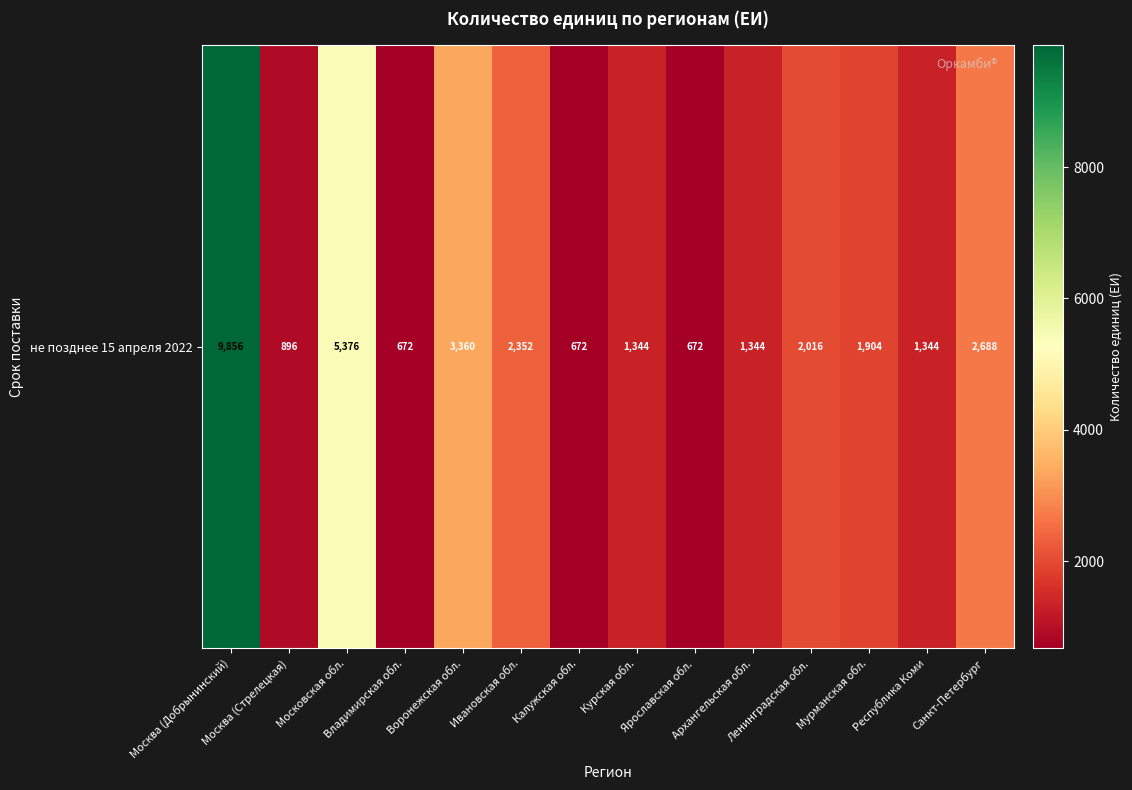

Rank the categories by value from highest to lowest.

Москва (Добрынинский), Московская обл., Воронежская обл., Санкт-Петербург, Ивановская обл., Ленинградская обл., Мурманская обл., Курская обл., Архангельская обл., Республика Коми, Москва (Стрелецкая), Владимирская обл., Калужская обл., Ярославская обл.